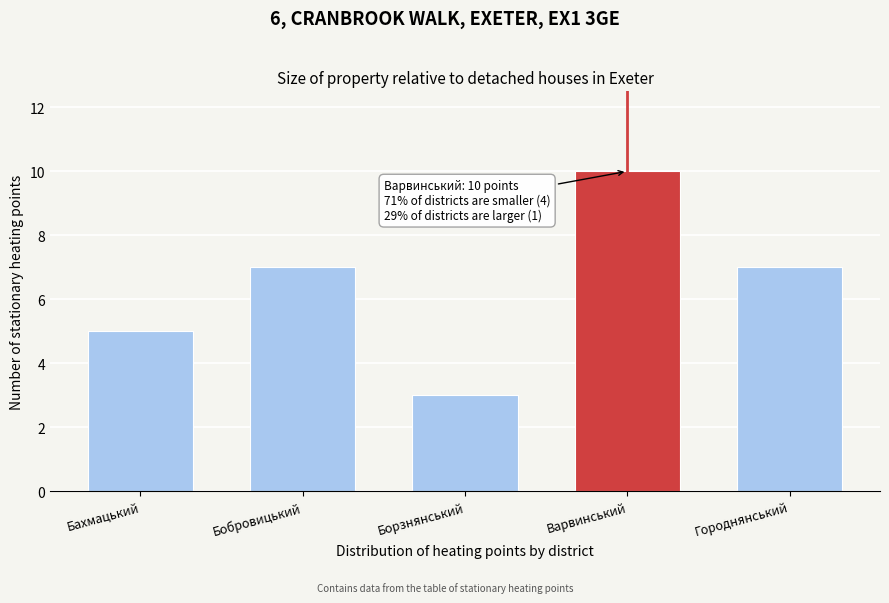

Reading right to left, transcribe all the data shown in this chart.

Городнянський=7	Варвинський=10	Борзнянський=3	Бобровицький=7	Бахмацький=5